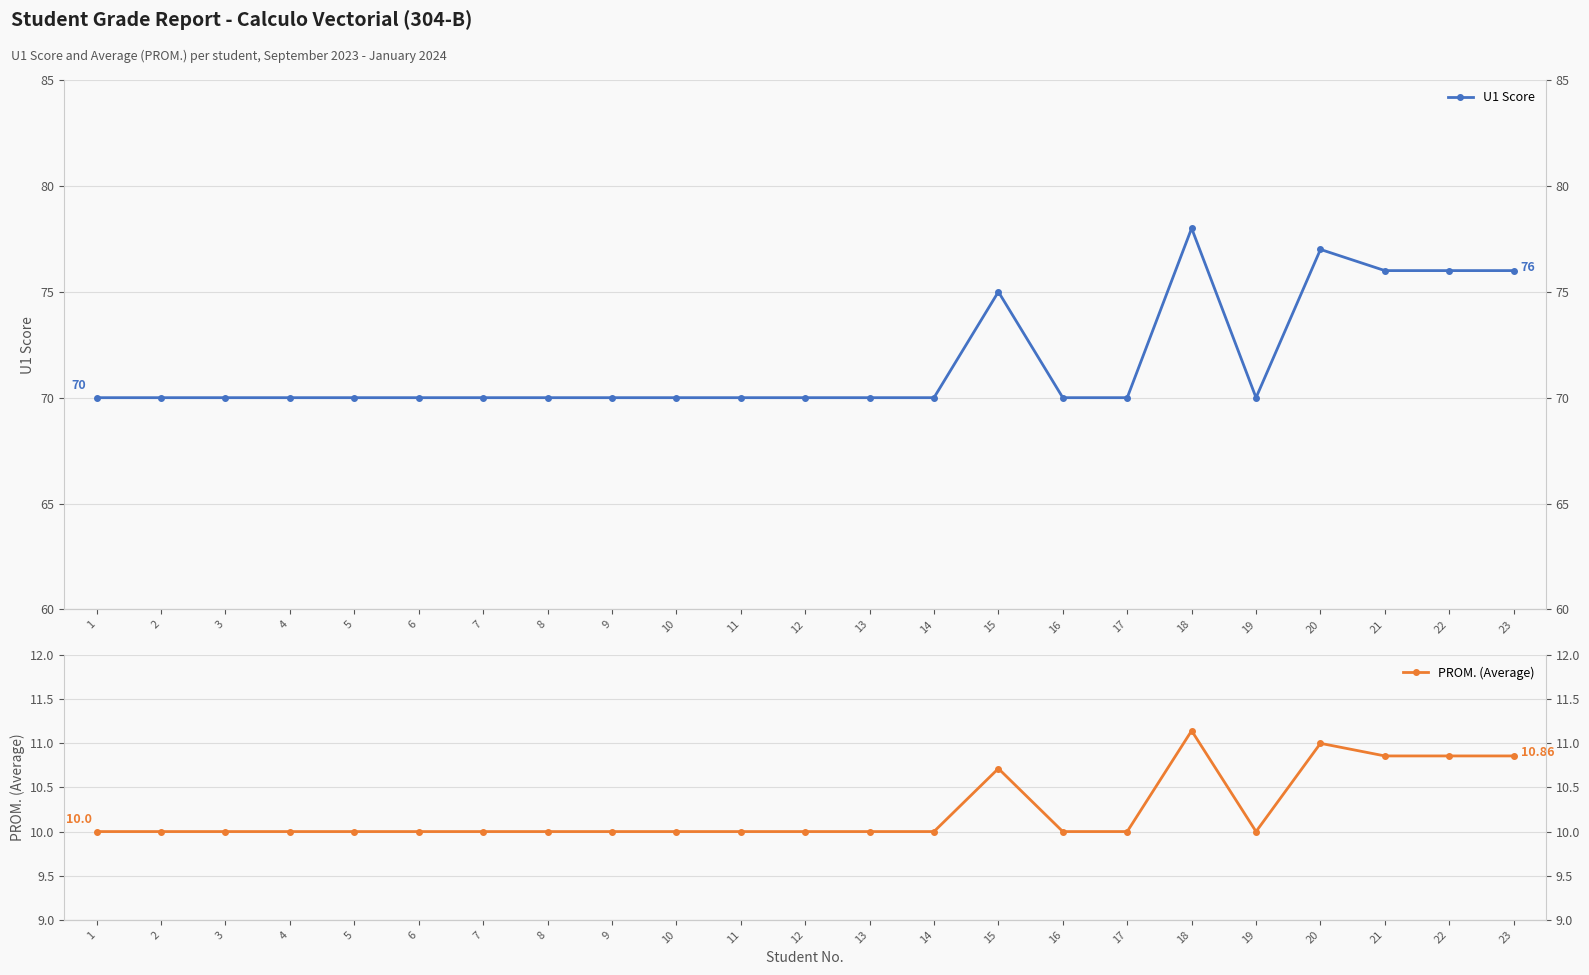

What is the sum of all PROM. (Average) values?

235.4